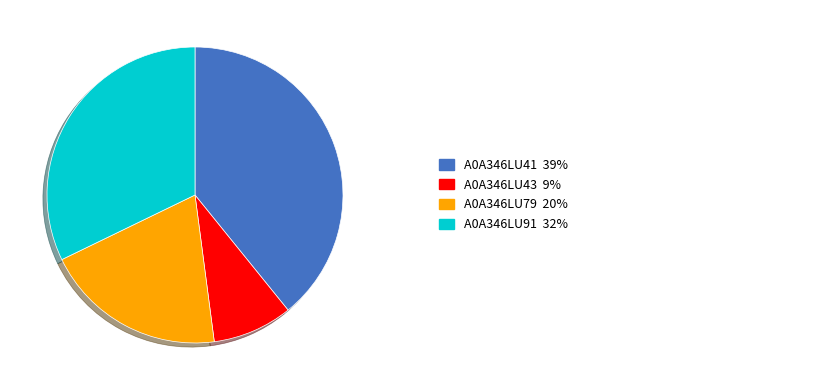

Is there any slice that represents more than half of the pie?

No